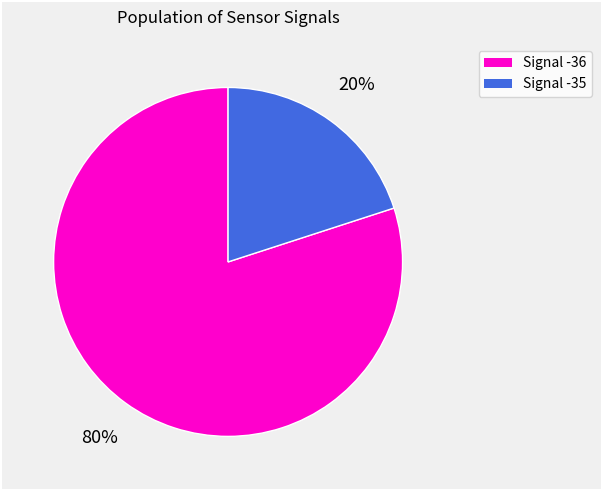

How many slices are in this pie chart?

2